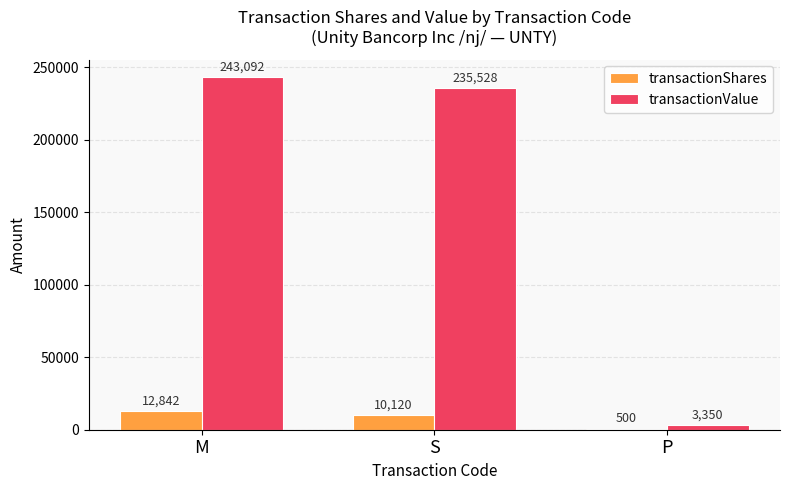

What is the spread (max minus min) of values at S?

225408